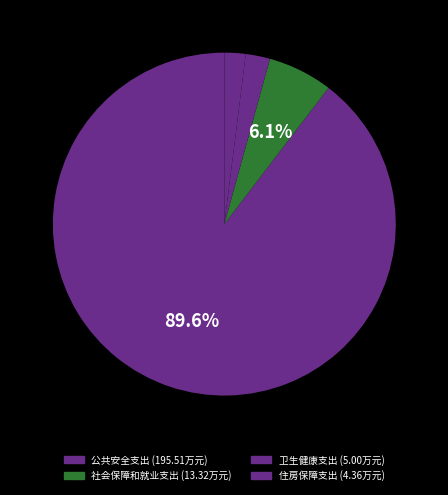

True or false: 卫生健康支出 accounts for 2% of the total.

True